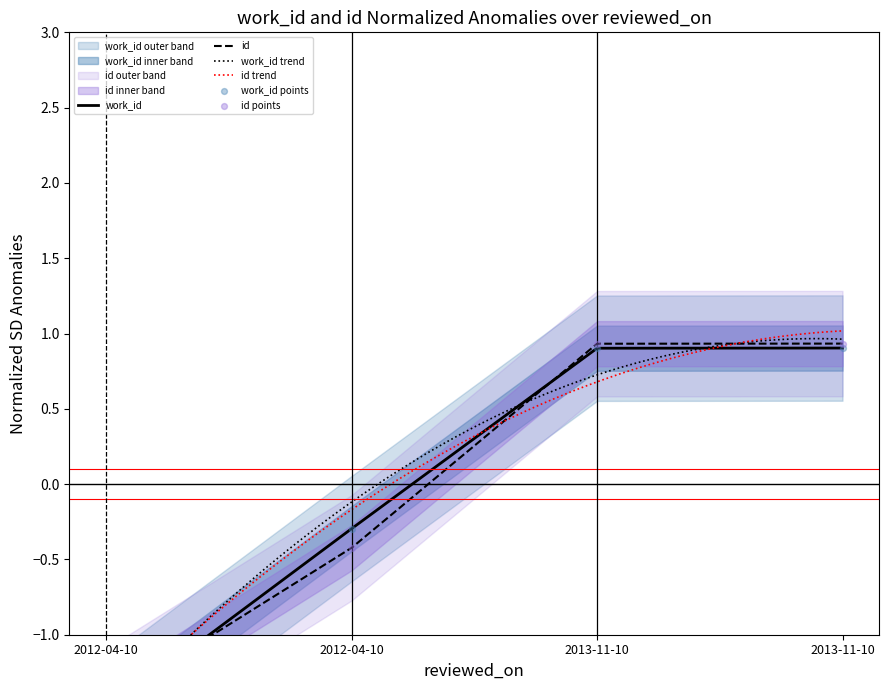

Which series has the largest total across all categories?

id